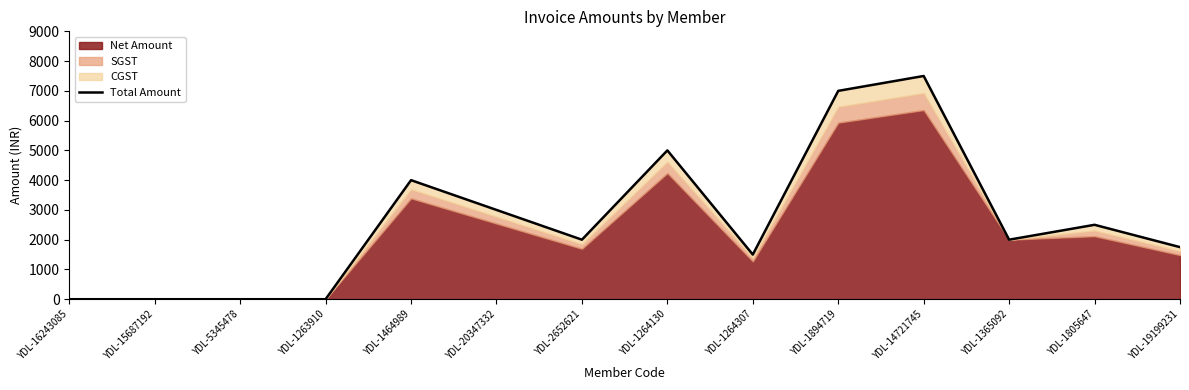

Between YDL-14721745 and YDL-1264130, which is larger?

YDL-14721745